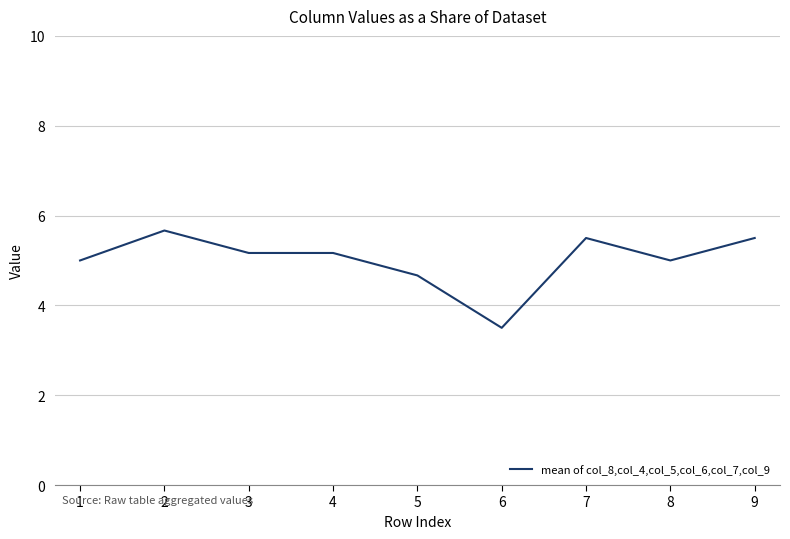

What is the smallest value displayed?

3.5